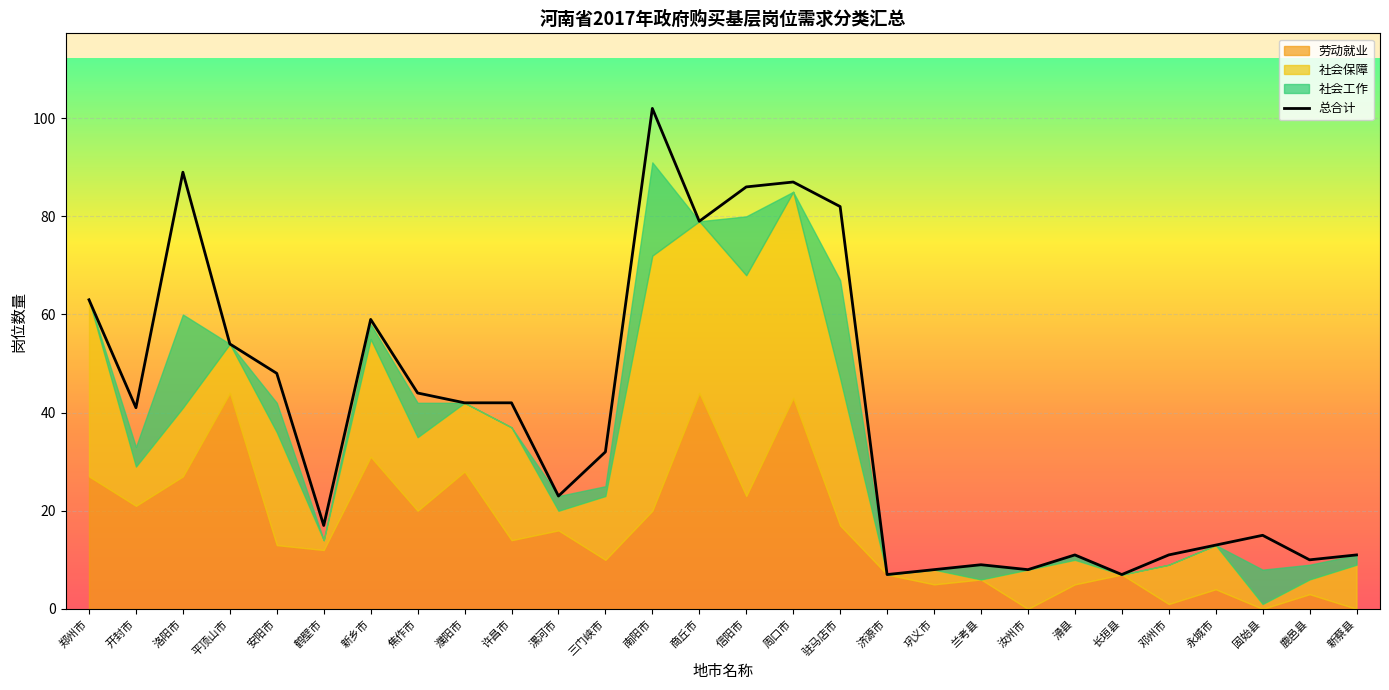

Reading right to left, what are all the values shown in this chart?

新蔡县=11	鹿邑县=10	固始县=15	永城市=13	邓州市=11	长垣县=7	滑县=11	汝州市=8	兰考县=9	巩义市=8	济源市=7	驻马店市=82	周口市=87	信阳市=86	商丘市=79	南阳市=102	三门峡市=32	漯河市=23	许昌市=42	濮阳市=42	焦作市=44	新乡市=59	鹤壁市=17	安阳市=48	平顶山市=54	洛阳市=89	开封市=41	郑州市=63